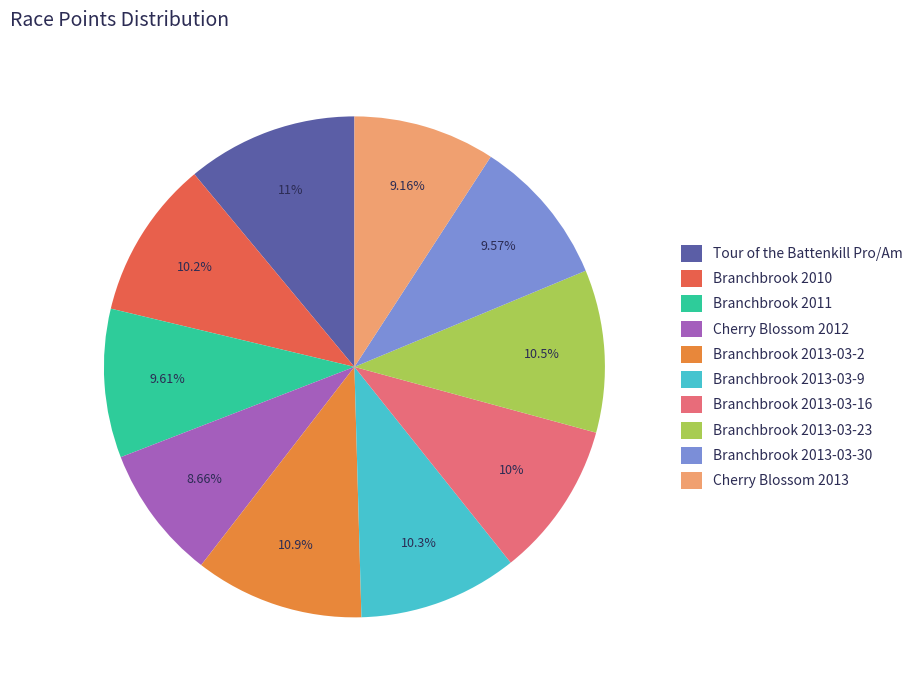

Which category has the smallest portion of the pie?

Cherry Blossom 2012